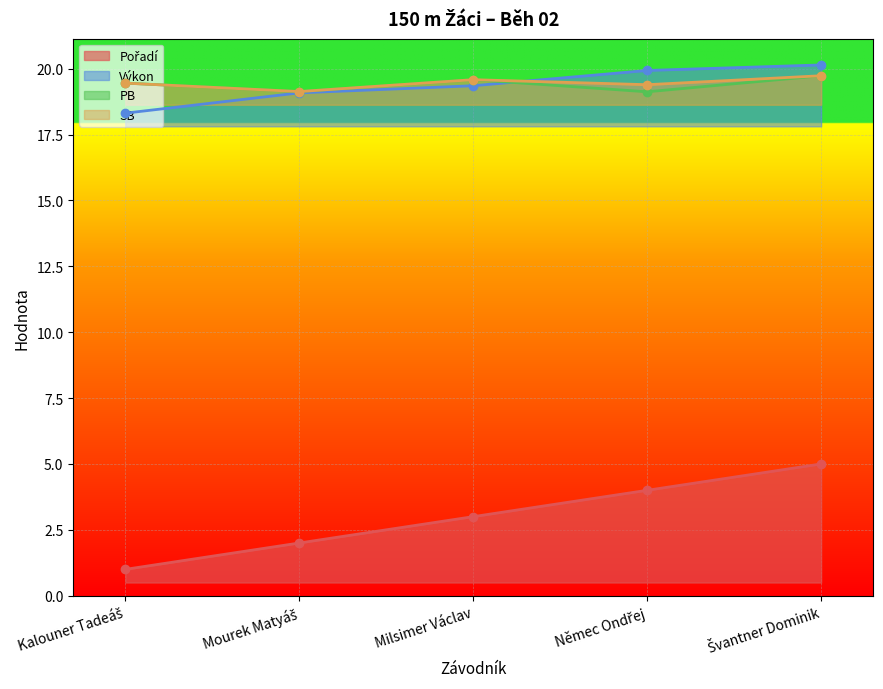

What is the value of the Výkon point at the 3rd from the left?

19.4